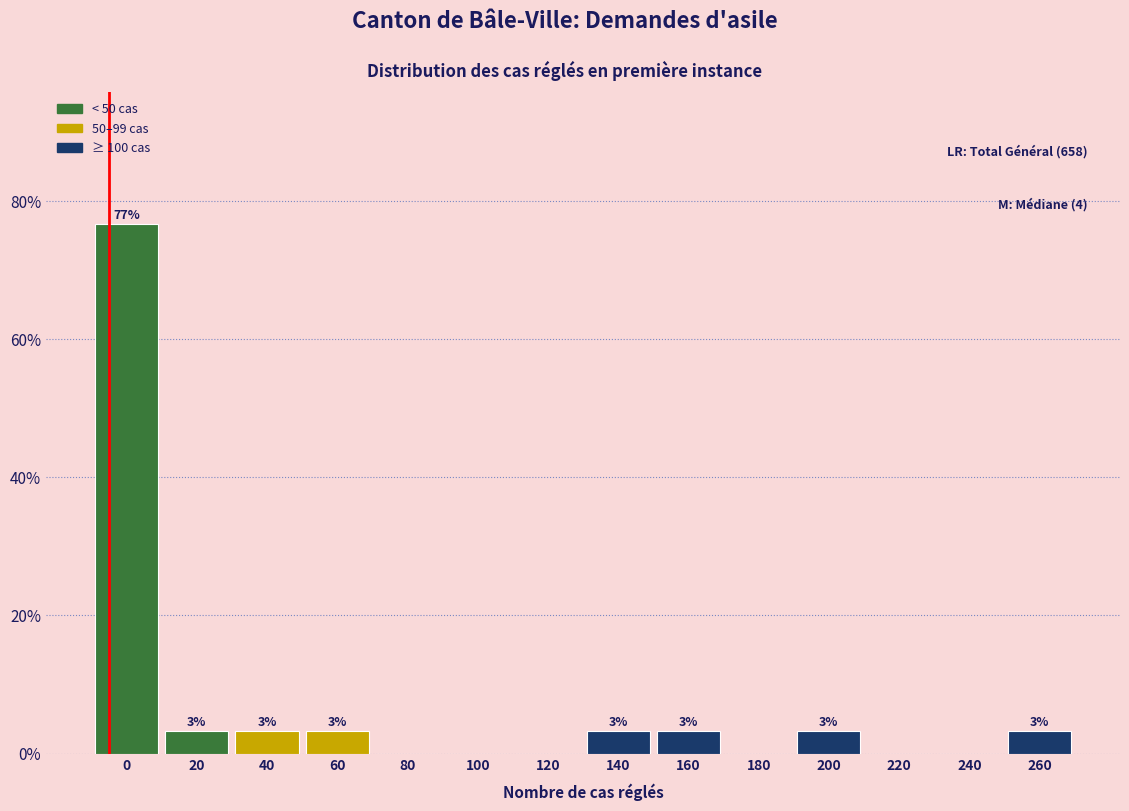

Are the bars horizontal?

No